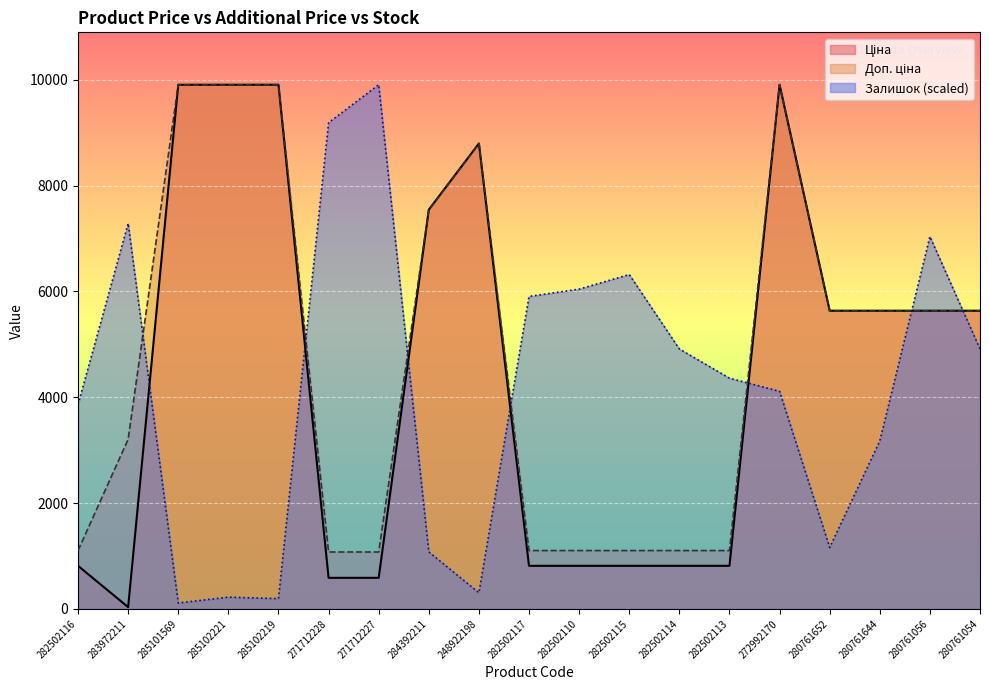

Where is the first local minimum for Залишок?

285101569